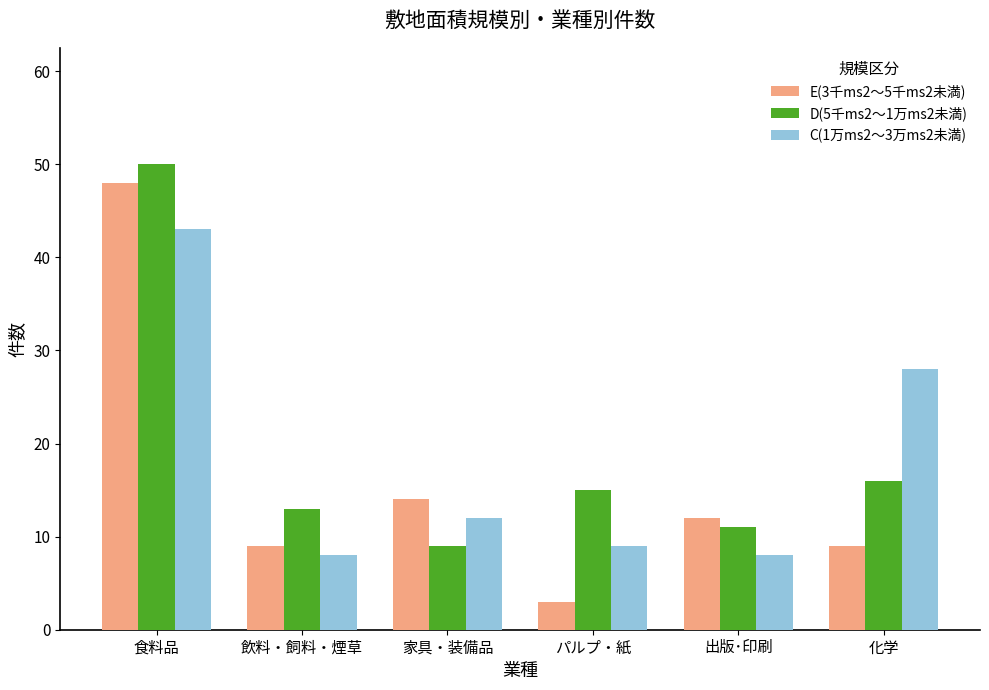

How many distinct data groups are displayed?

3